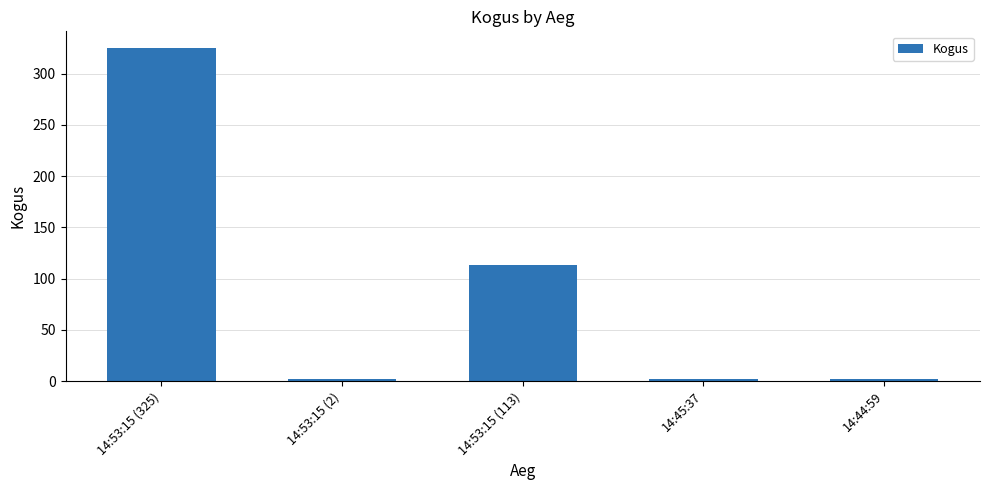

Are the bars grouped side by side (vs. stacked)?

No